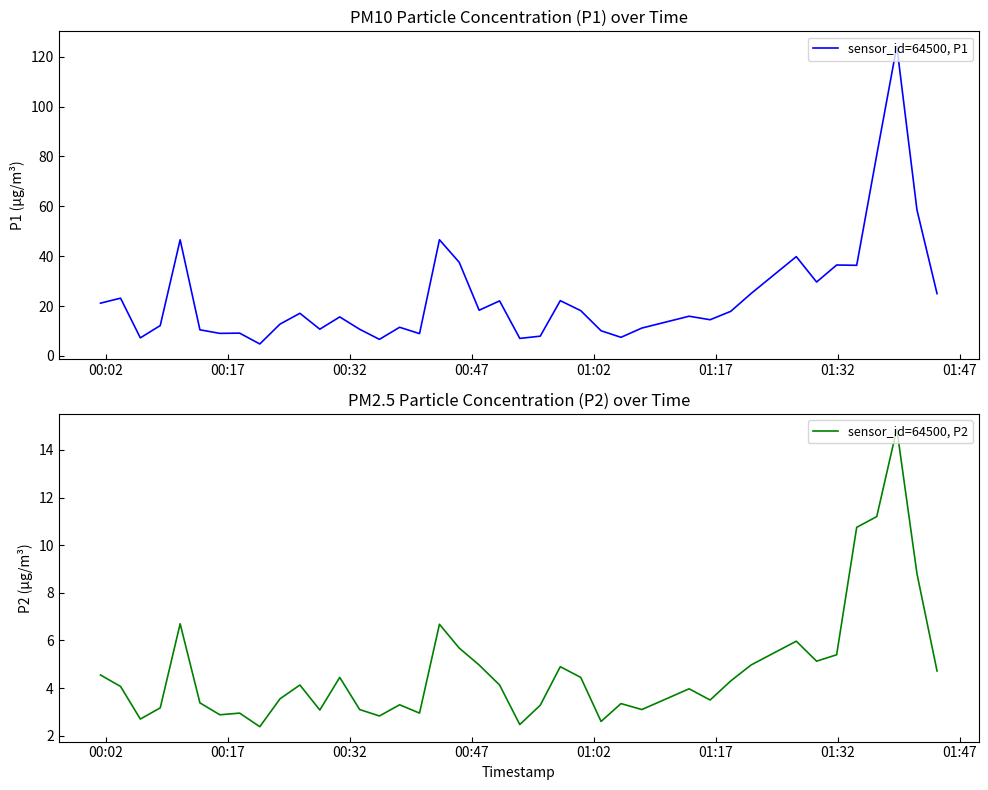

What is the difference between the maximum and second lowest values in the sensor_id=64500, P2 series?

12.4